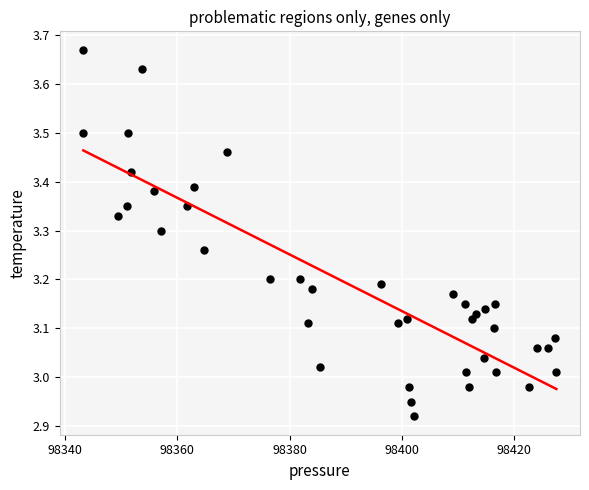

What is the range of X values (max minus min)?

84.2